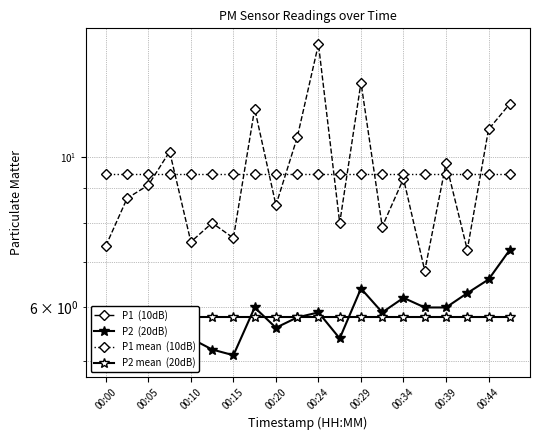

True or false: P1 mean  (10dB) and P2 mean  (20dB) intersect in this chart.

False